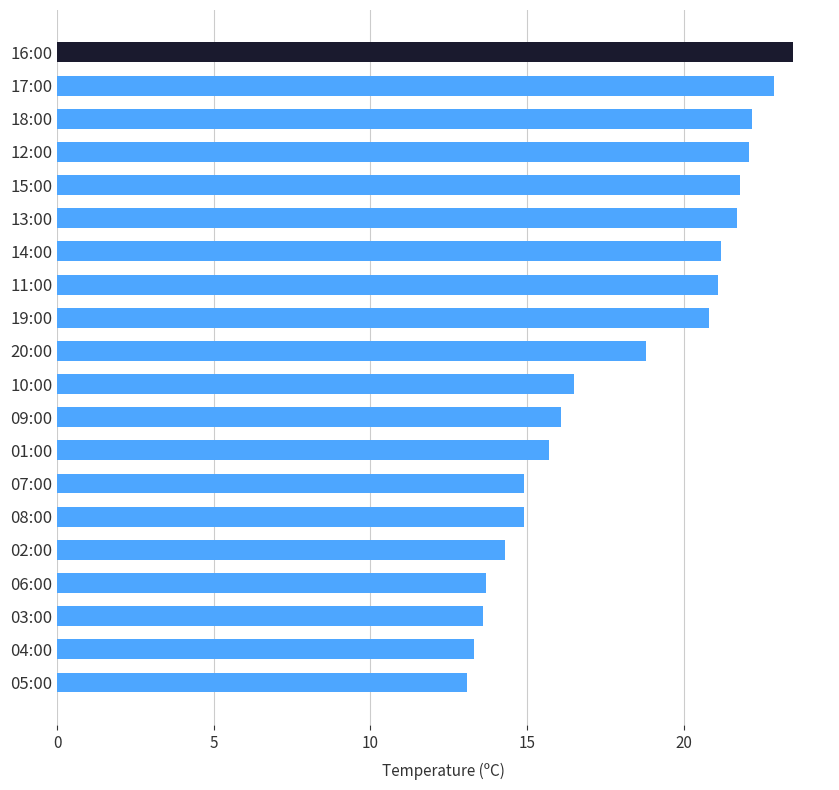

What is the smallest value displayed?

13.1